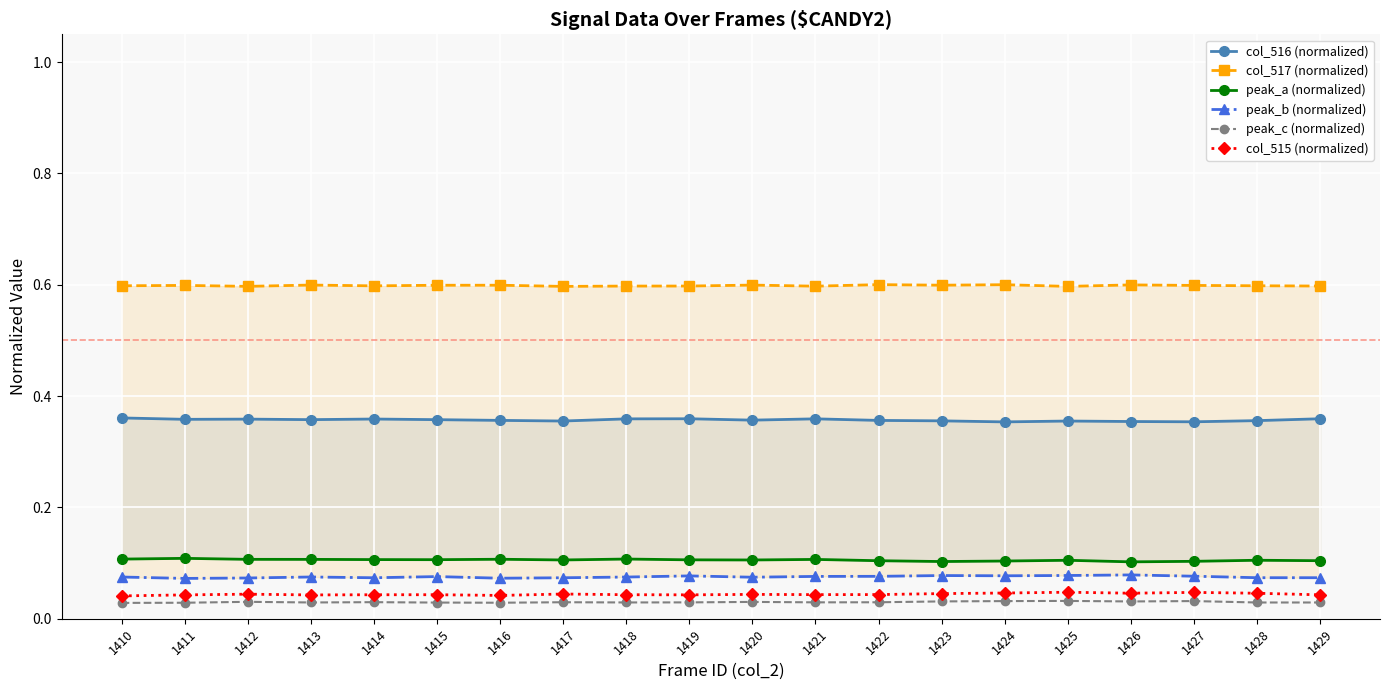

Reading left to right, what are all the values shown in this chart?

col_516 (normalized): 1410=0.4	1411=0.4	1412=0.4	1413=0.4	1414=0.4	1415=0.4	1416=0.4	1417=0.4	1418=0.4	1419=0.4	1420=0.4	1421=0.4	1422=0.4	1423=0.4	1424=0.4	1425=0.4	1426=0.4	1427=0.4	1428=0.4	1429=0.4
col_517 (normalized): 1410=0.6	1411=0.6	1412=0.6	1413=0.6	1414=0.6	1415=0.6	1416=0.6	1417=0.6	1418=0.6	1419=0.6	1420=0.6	1421=0.6	1422=0.6	1423=0.6	1424=0.6	1425=0.6	1426=0.6	1427=0.6	1428=0.6	1429=0.6
peak_a (normalized): 1410=0.1	1411=0.1	1412=0.1	1413=0.1	1414=0.1	1415=0.1	1416=0.1	1417=0.1	1418=0.1	1419=0.1	1420=0.1	1421=0.1	1422=0.1	1423=0.1	1424=0.1	1425=0.1	1426=0.1	1427=0.1	1428=0.1	1429=0.1
peak_b (normalized): 1410=0.1	1411=0.1	1412=0.1	1413=0.1	1414=0.1	1415=0.1	1416=0.1	1417=0.1	1418=0.1	1419=0.1	1420=0.1	1421=0.1	1422=0.1	1423=0.1	1424=0.1	1425=0.1	1426=0.1	1427=0.1	1428=0.1	1429=0.1
peak_c (normalized): 1410=0.0	1411=0.0	1412=0.0	1413=0.0	1414=0.0	1415=0.0	1416=0.0	1417=0.0	1418=0.0	1419=0.0	1420=0.0	1421=0.0	1422=0.0	1423=0.0	1424=0.0	1425=0.0	1426=0.0	1427=0.0	1428=0.0	1429=0.0
col_515 (normalized): 1410=0.0	1411=0.0	1412=0.0	1413=0.0	1414=0.0	1415=0.0	1416=0.0	1417=0.0	1418=0.0	1419=0.0	1420=0.0	1421=0.0	1422=0.0	1423=0.0	1424=0.0	1425=0.0	1426=0.0	1427=0.0	1428=0.0	1429=0.0